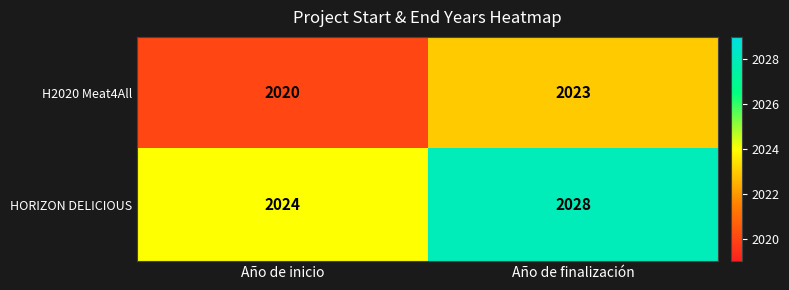

Reading left to right, list all the values displayed in this chart.

H2020 Meat4All: 2020	2023
HORIZON DELICIOUS: 2024	2028